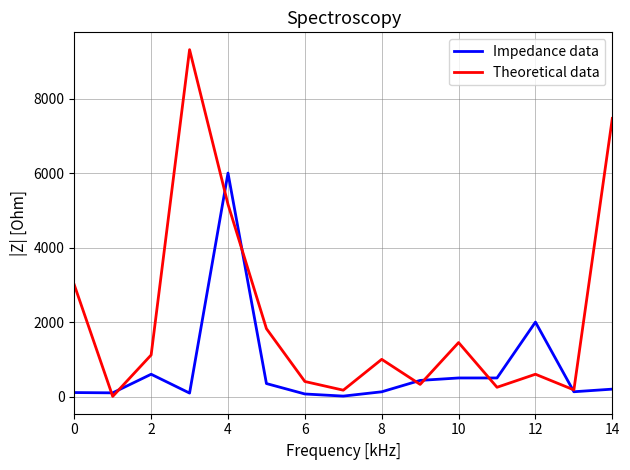

List the series in order of their overall mean, lowest first.

Impedance data, Theoretical data